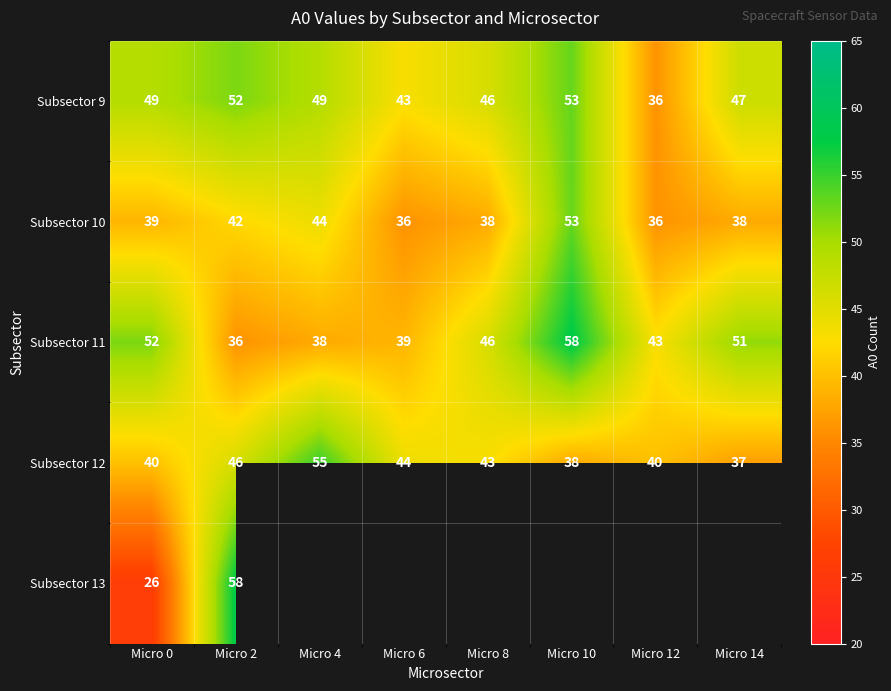

Is it true that Subsector 9 equals 71.5 at Micro 0?

False